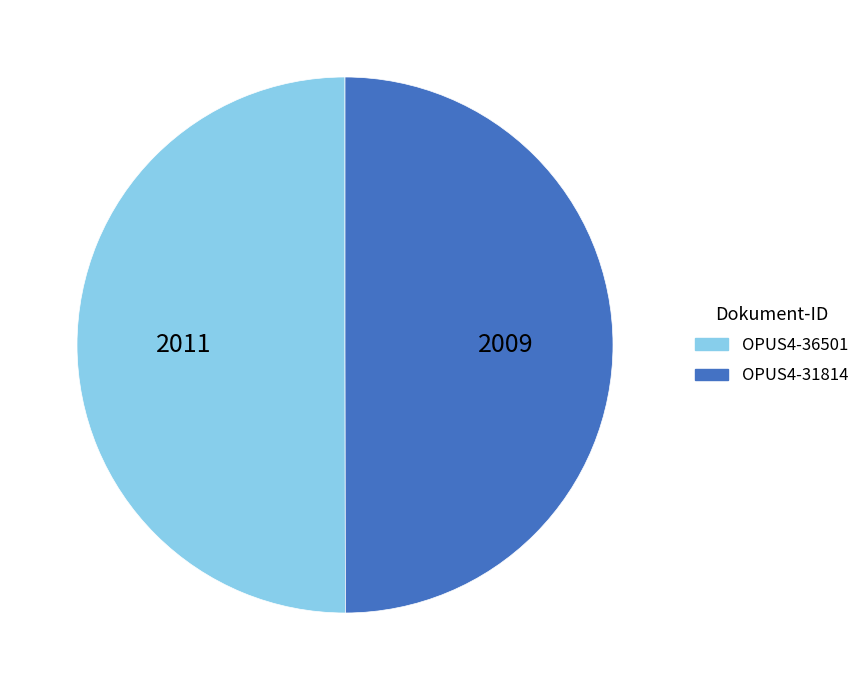

Is it true that OPUS4-31814 is 58% of the pie?

False